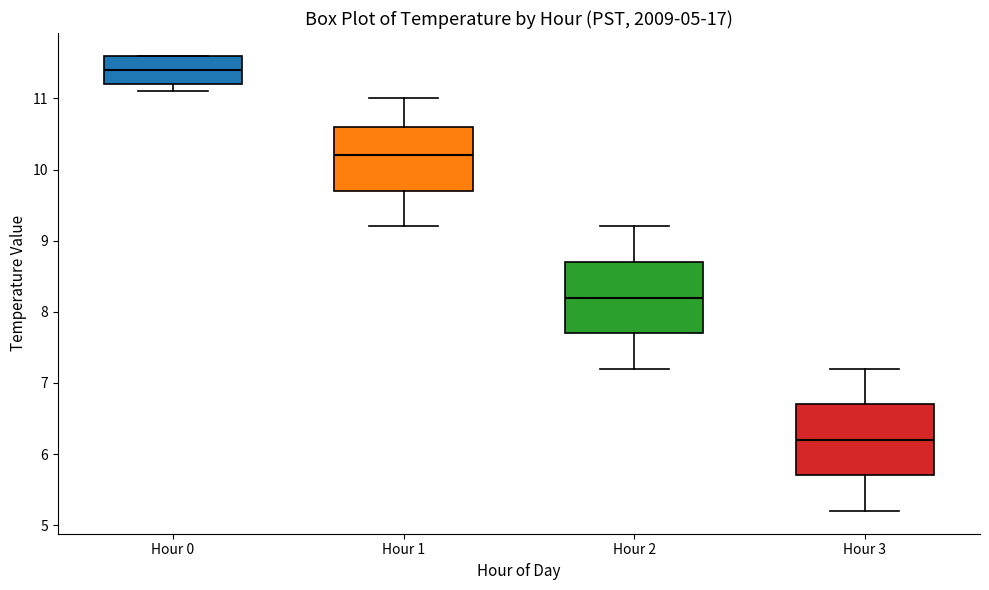

Where is the lower edge of the box for Hour 0 on the y-axis? The values are not printed on the chart, so give them approximately, as read against the axis.

11.2